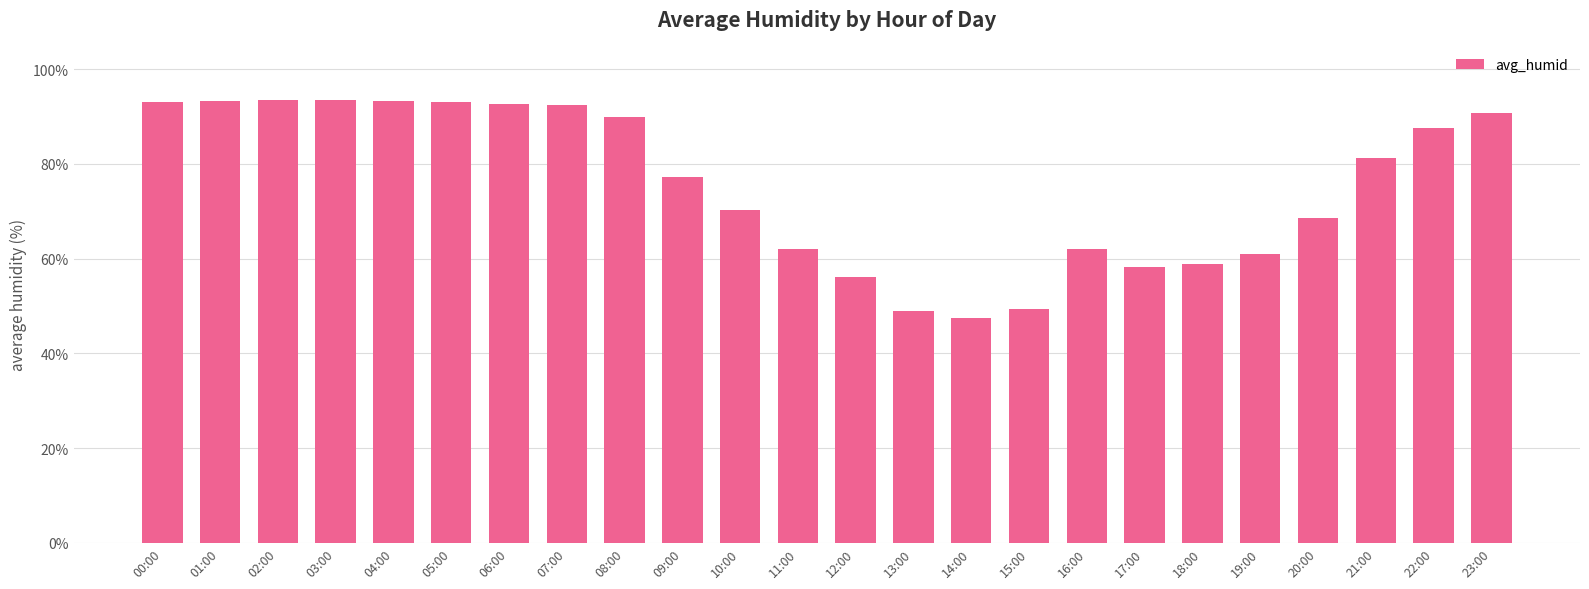

Between 08:00 and 11:00, which is larger?

08:00